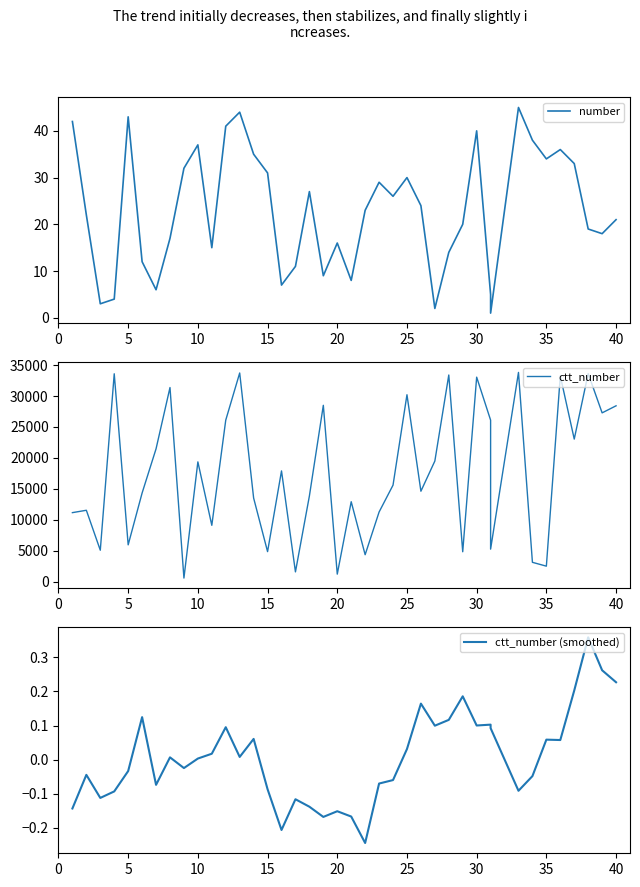

Which has a higher value, 25 or 10?

10